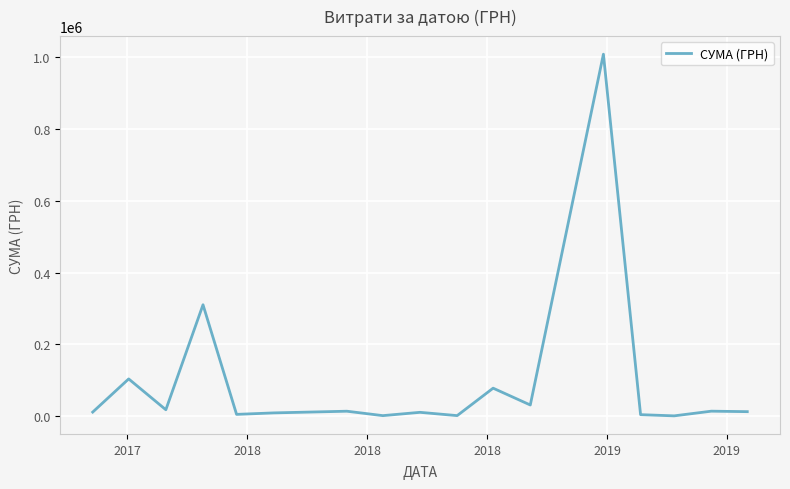

What is the greatest value displayed?

1008881.5